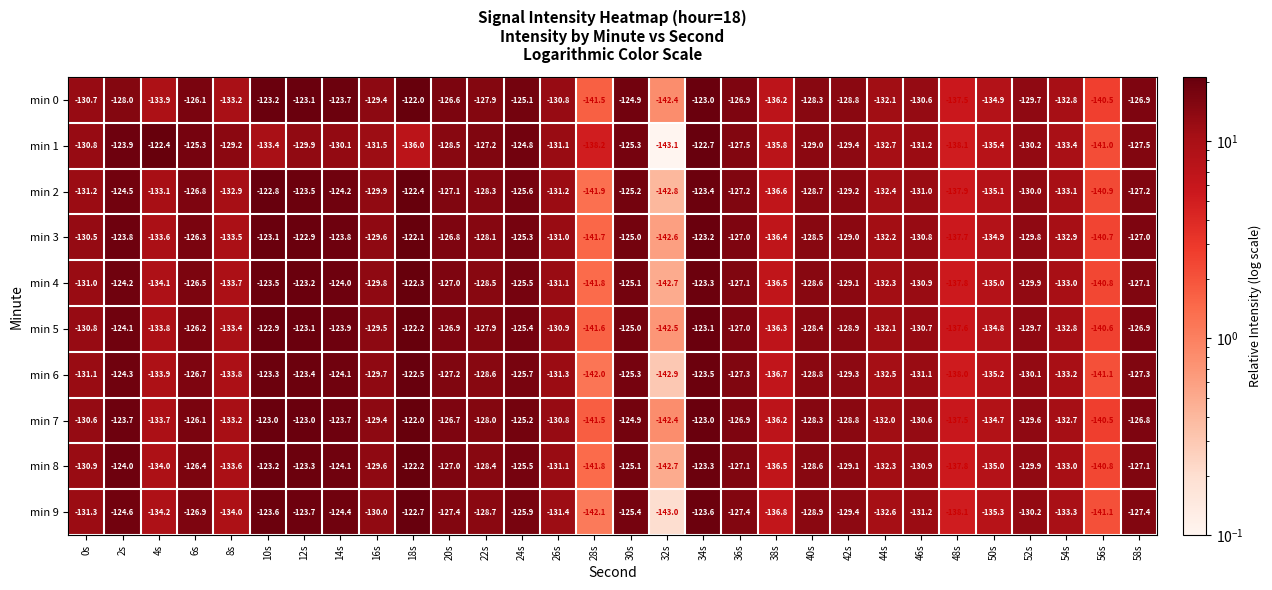

True or false: min 7 has a value of -124.9 at 30s.

True